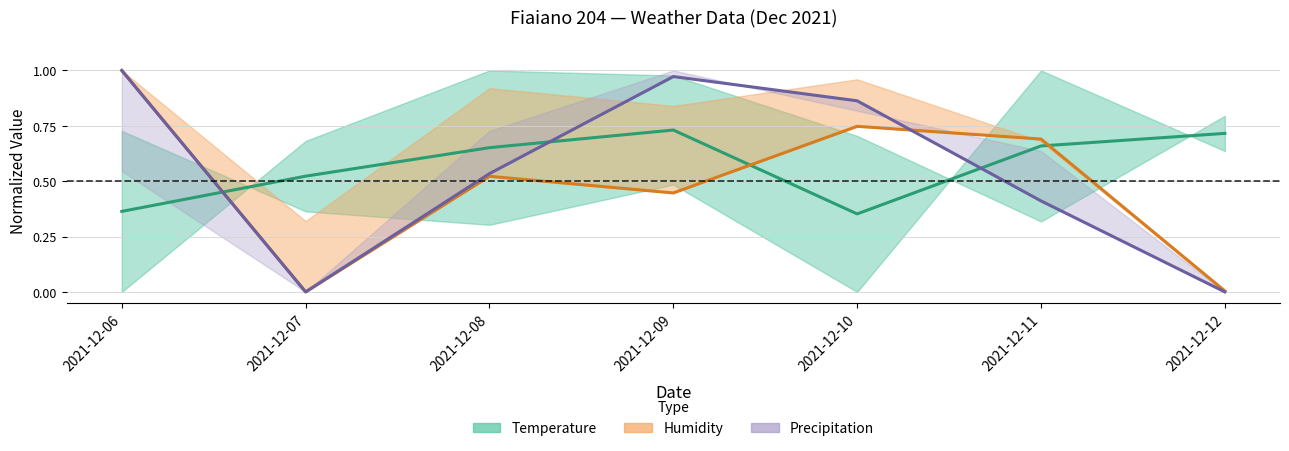

Reading left to right, what are all the values shown in this chart?

Temp Mid: 0.4	0.5	0.7	0.7	0.4	0.7	0.7
Humidity Val: 1.0	0.0	0.5	0.4	0.7	0.7	0.0
Precip Val: 1.0	0.0	0.5	1.0	0.9	0.4	0.0